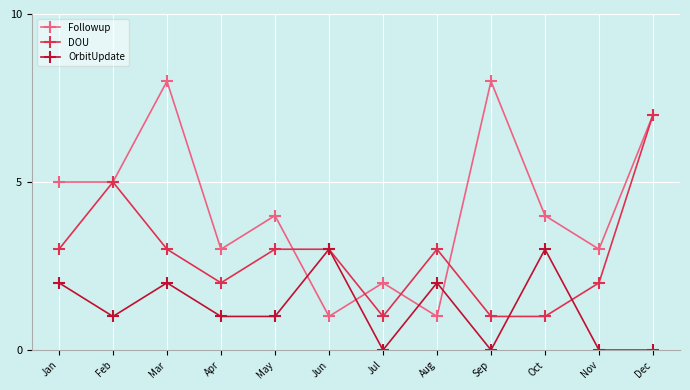

How many lines are shown in the chart?

3